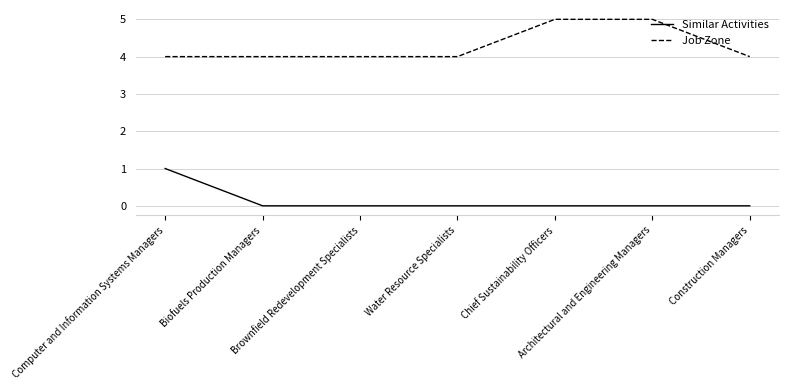

How many lines are shown in the chart?

2